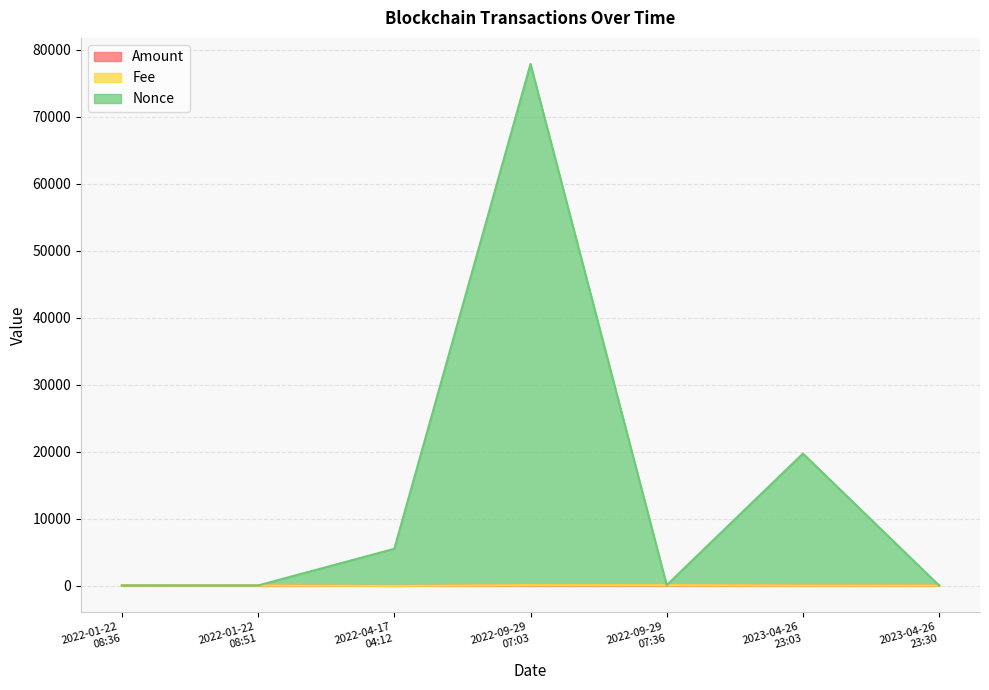

At which category does Amount reach its first local valley?

2022-04-17
04:12